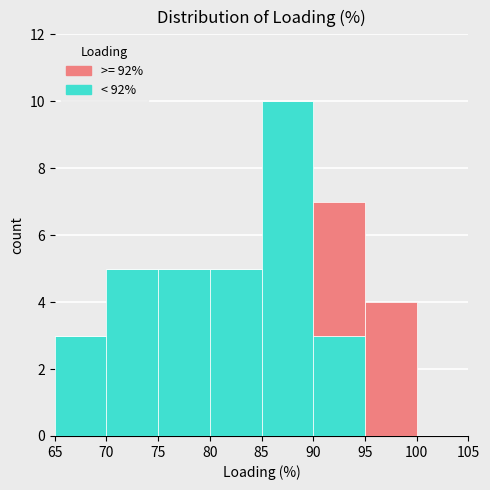

What is the total height of the stacked bar covering 75 to 80 on the x-axis? The values are not printed on the chart, so give them approximately, as read against the axis.

5